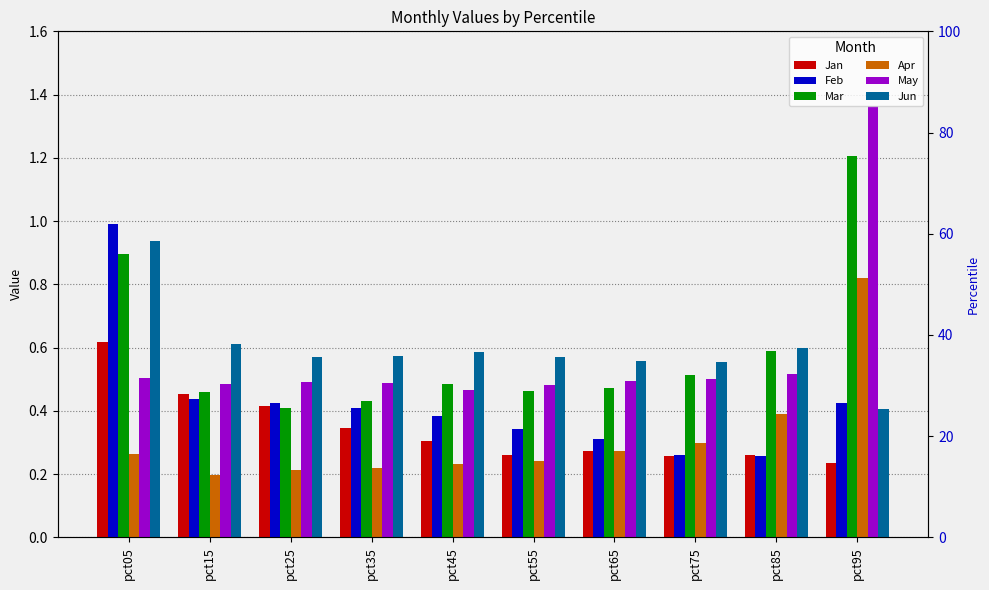

What is the sum of all Jan values?

3.4